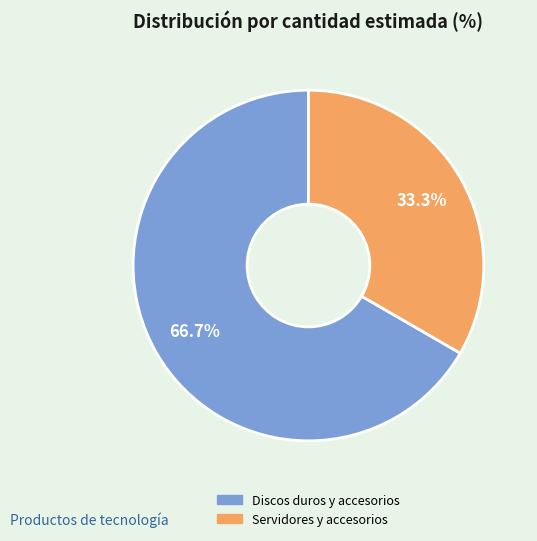

What is the ratio of the value at Servidores y accesorios to the value at Discos duros y accesorios?

0.5